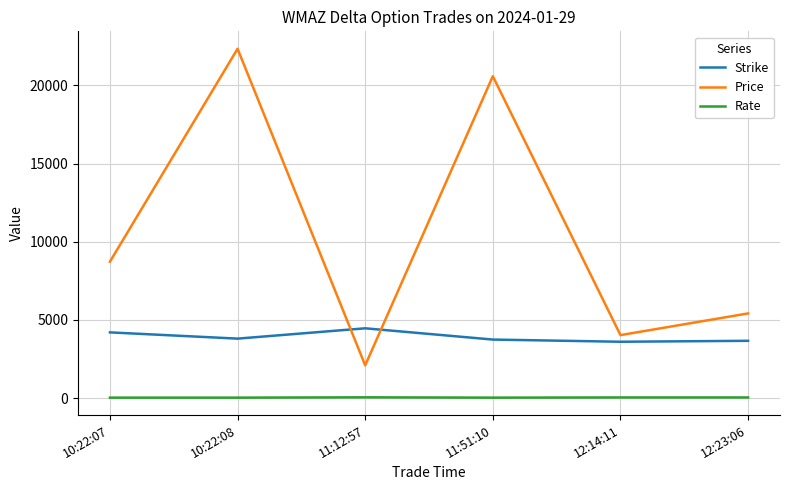

Which series has the largest total across all categories?

Price